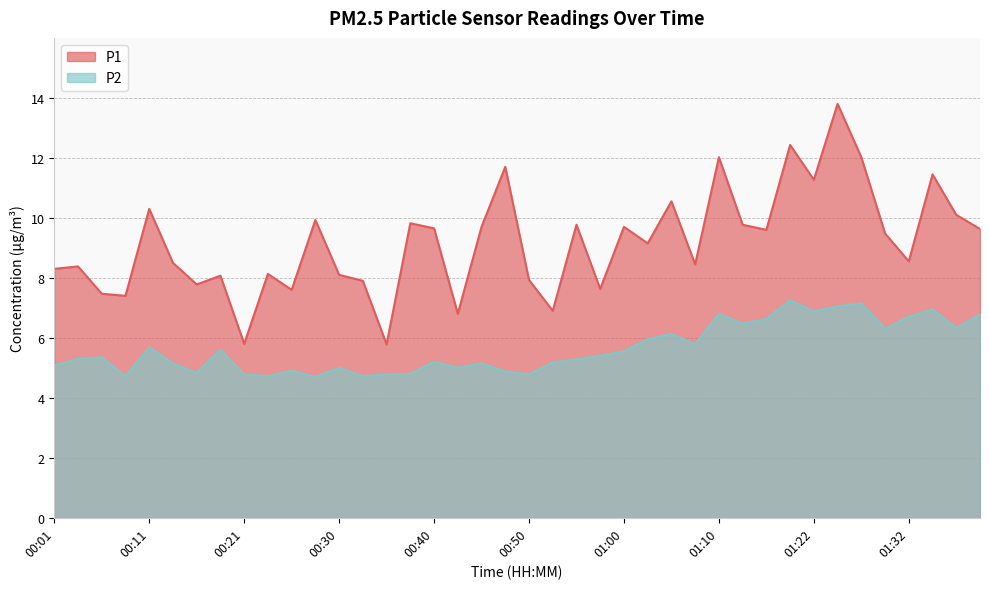

True or false: P1 has more than 1 points higher than both neighbors.

True